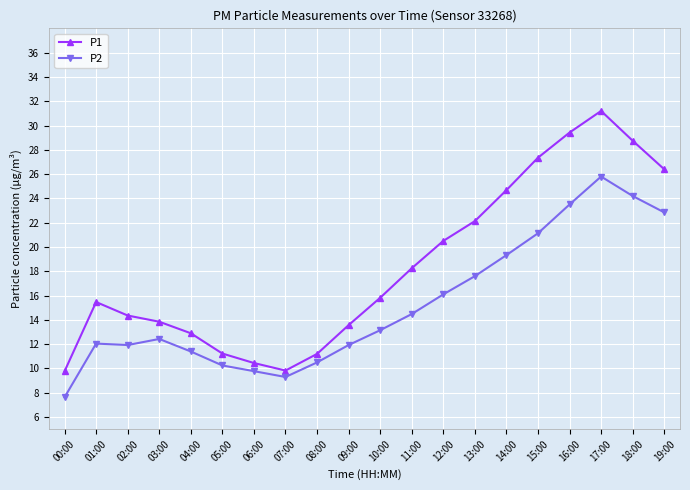

True or false: P1 has a value of 6.7 at 12:00.

False